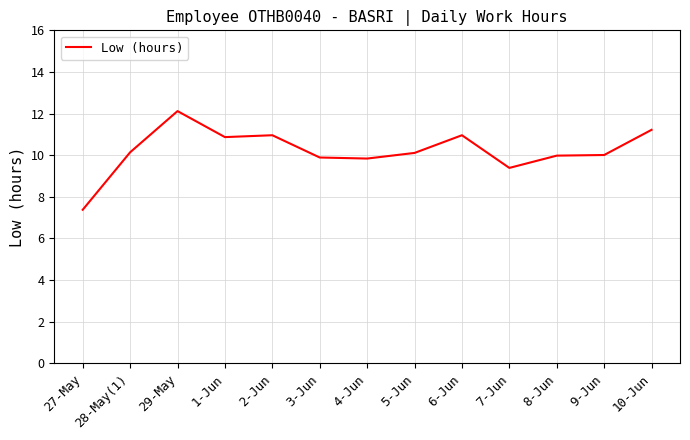

What is the greatest value displayed?

12.1